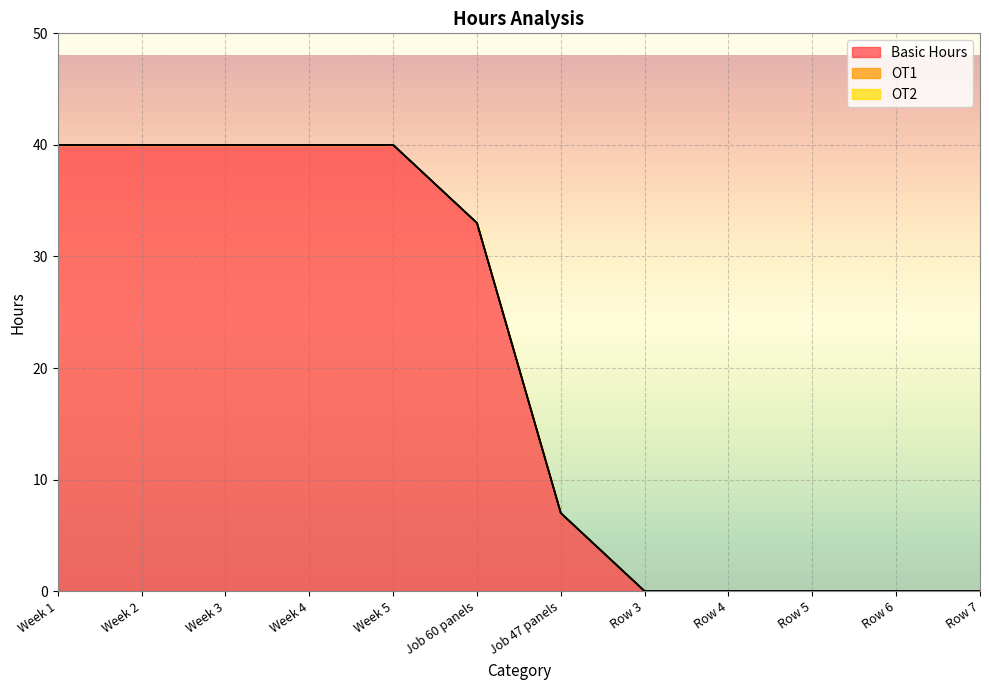

The value of OT2 at Week 4 is 0. True or false?

True